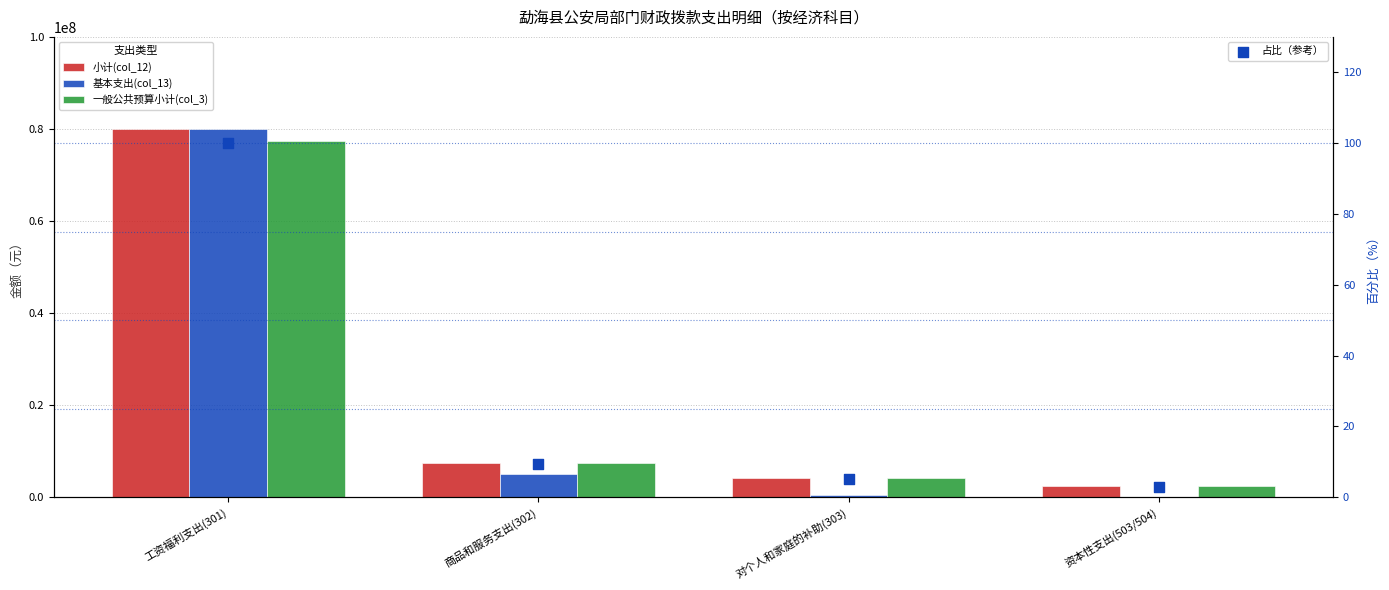

What are all the series names shown in the legend?

小计(col_12), 基本支出(col_13), 一般公共预算小计(col_3), 占比（参考）